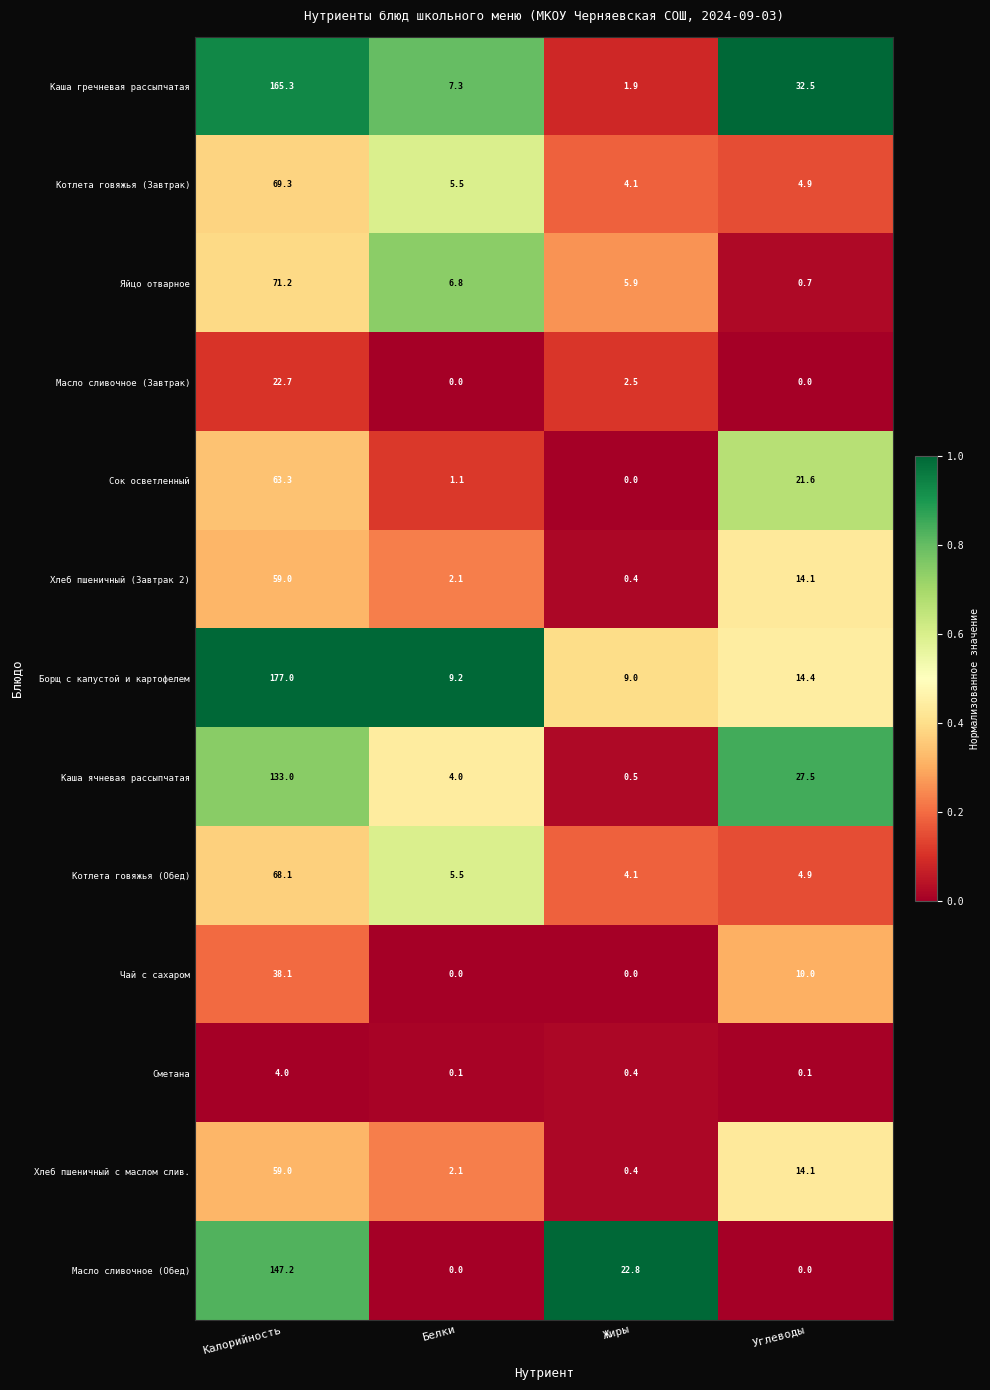

The value of Чай с сахаром at Углеводы is 10.0. True or false?

True